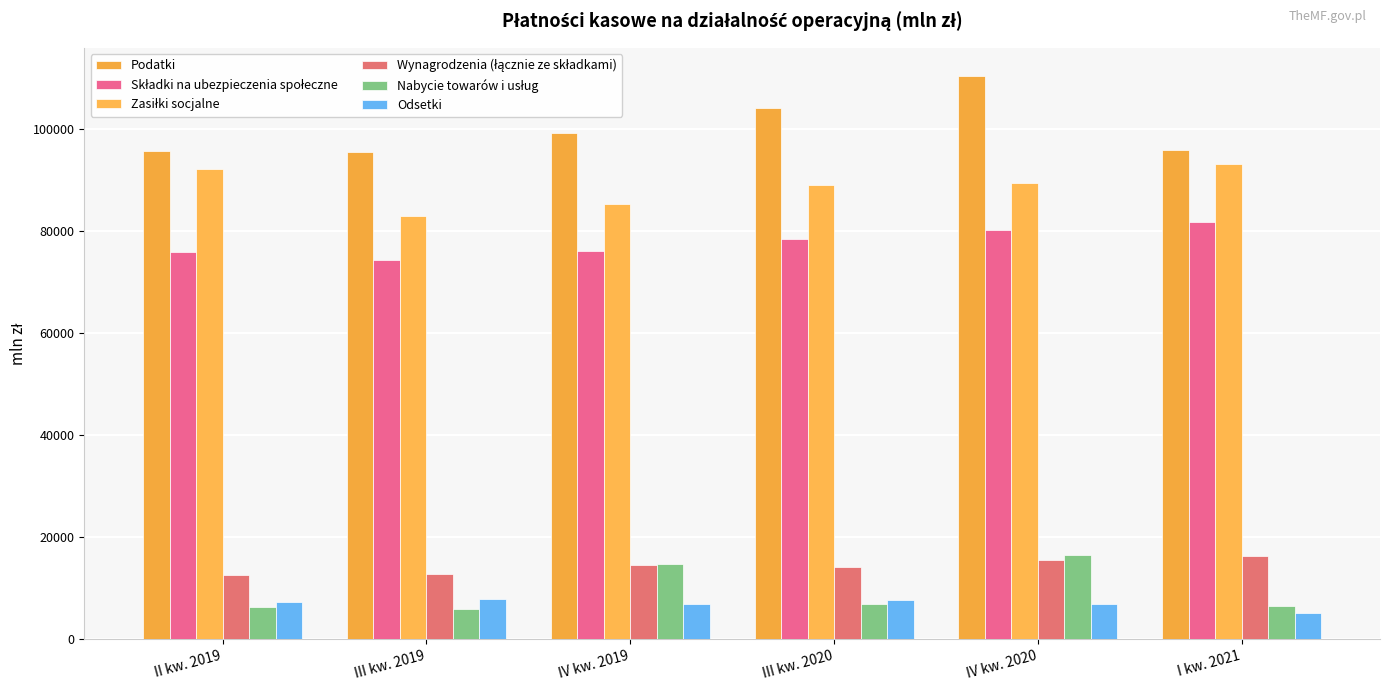

How many data points in Odsetki are less than 7298?

3